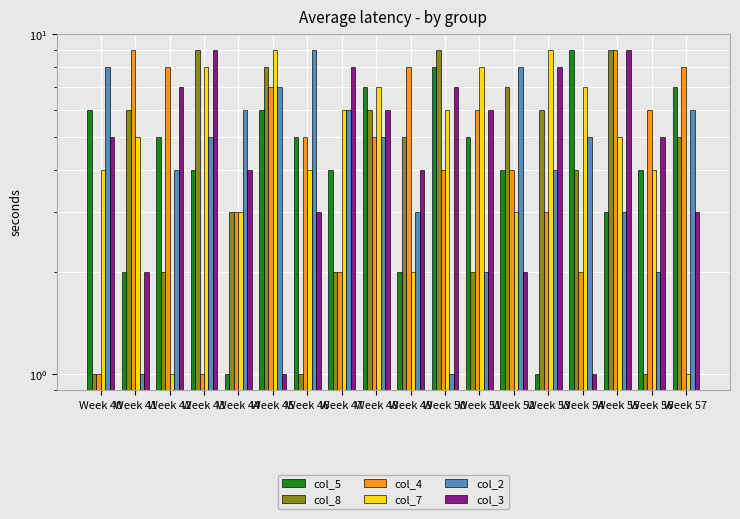

What is the average value of the col_2 series?

5